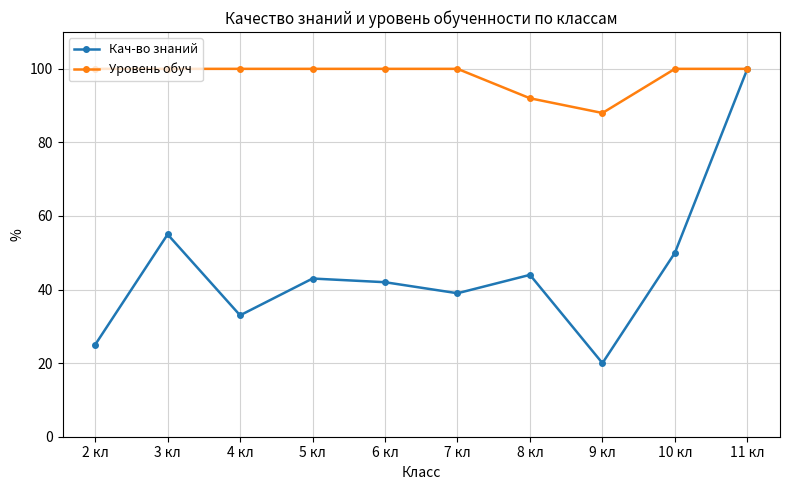

Does the chart display data point markers on the line(s)?

Yes